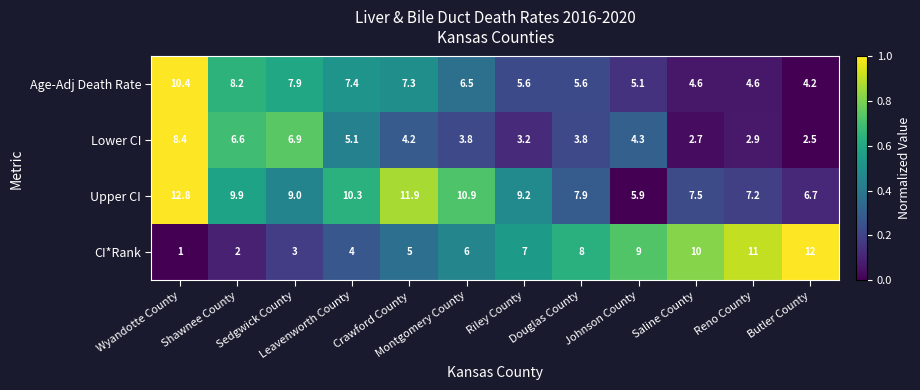

How many series are shown in this chart?

4